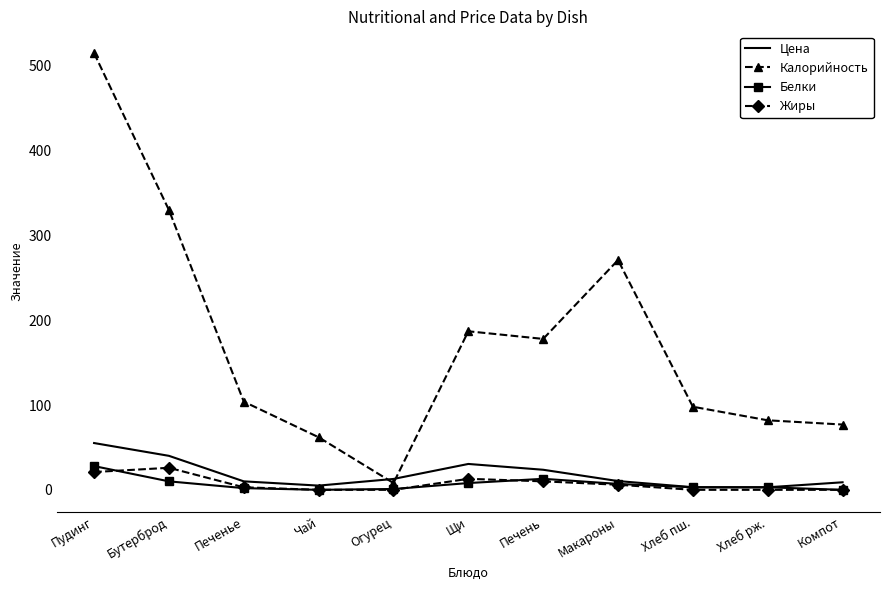

How many categories are shown in the chart?

11